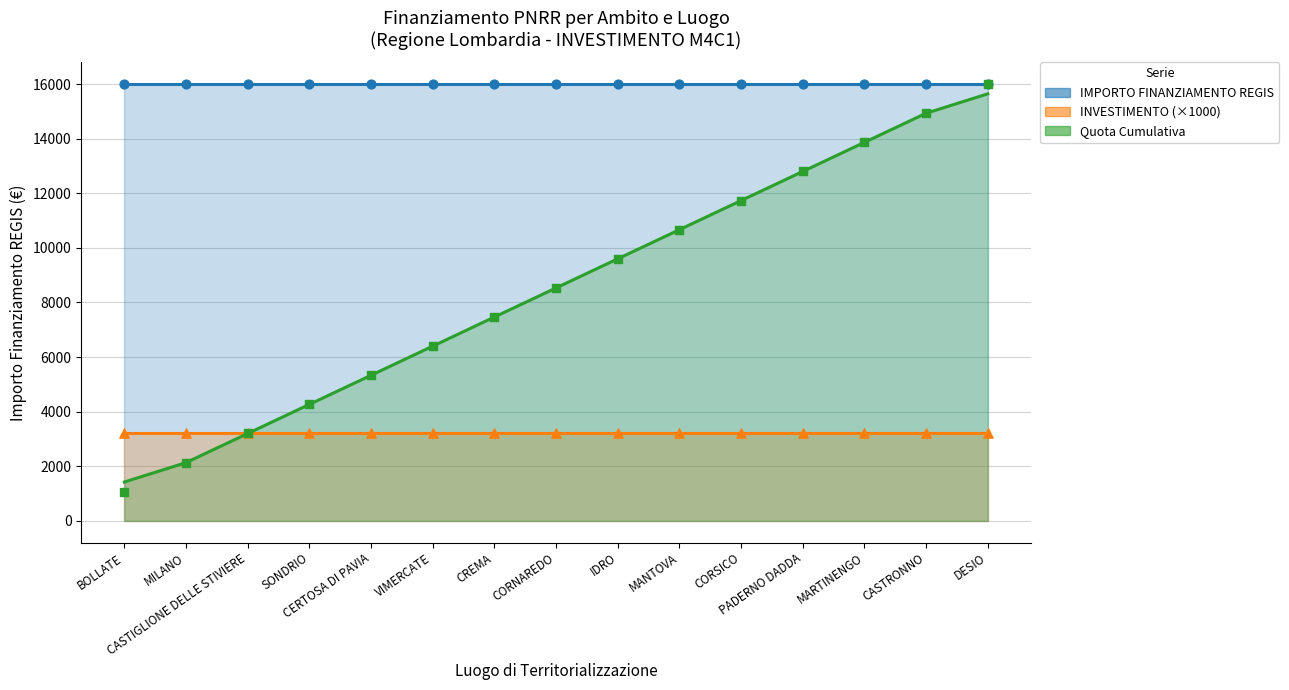

Which series contains the lowest Y value?

Quota Cumulativa